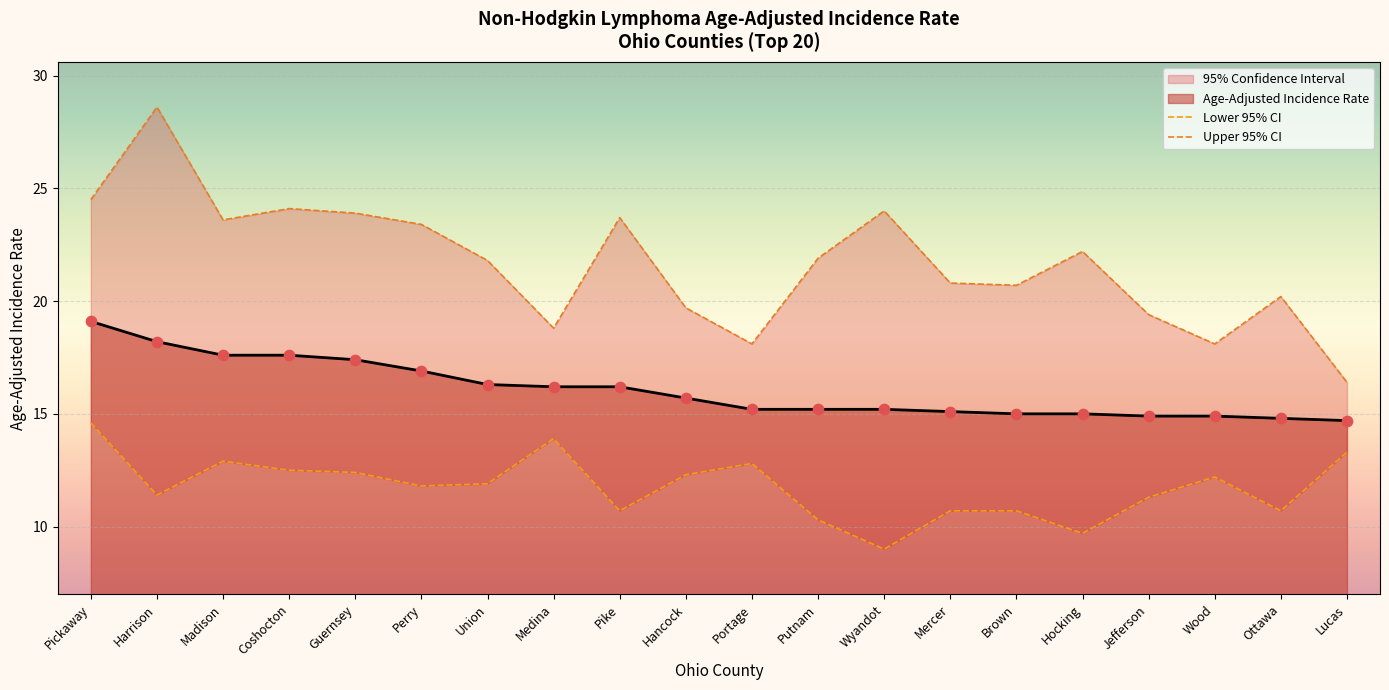

Which series contains the lowest Y value?

Lower 95% CI